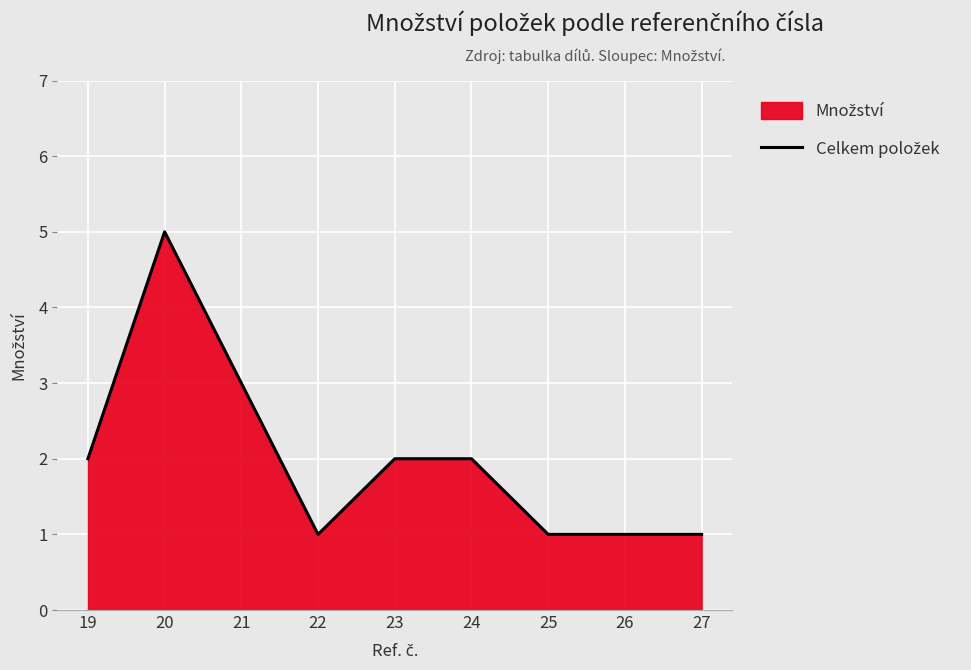

Reading left to right, list all the values displayed in this chart.

19=2	20=5	21=3	22=1	23=2	24=2	25=1	26=1	27=1